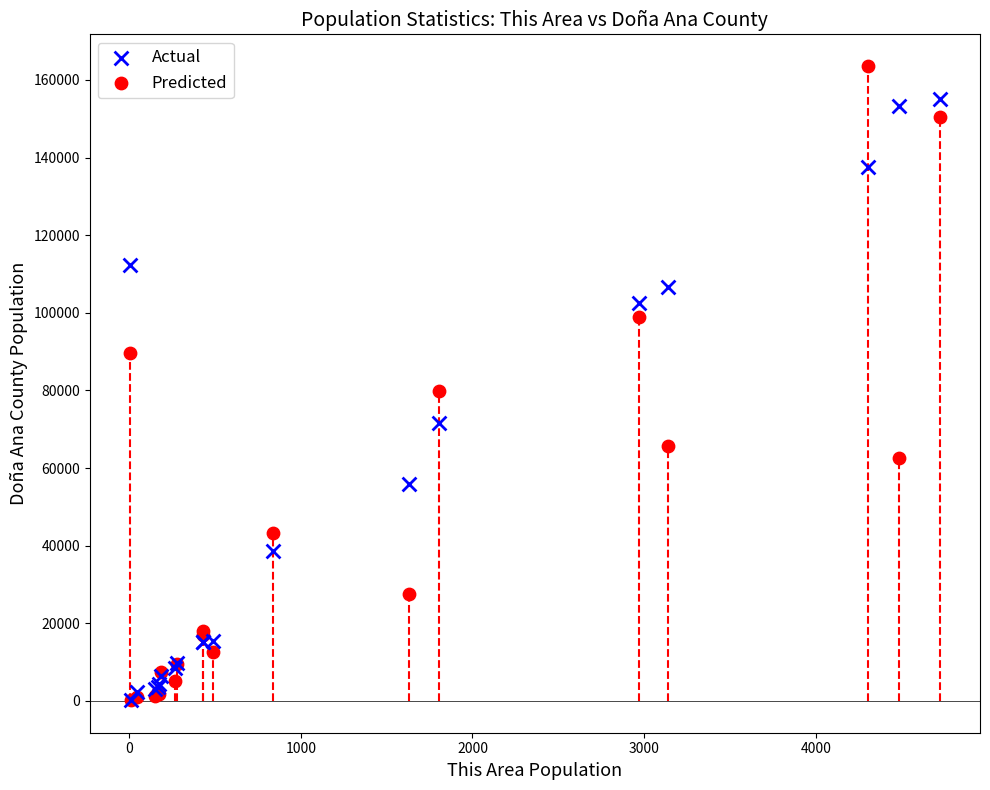

Which series contains the highest Y value?

Predicted